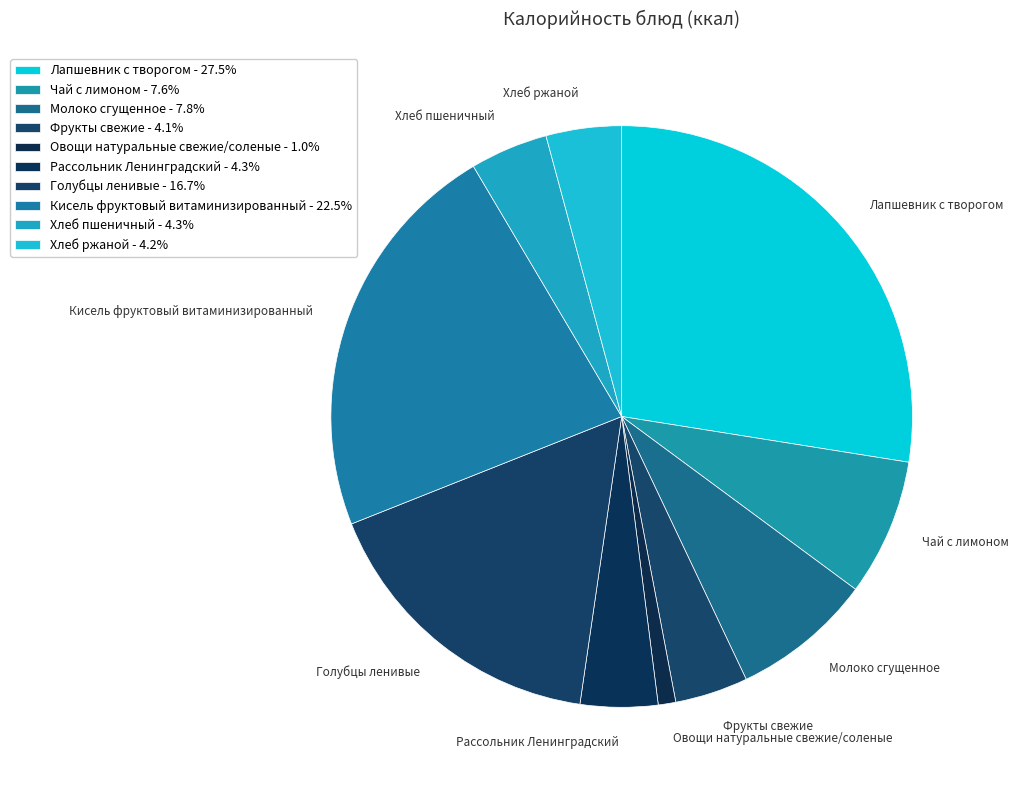

Does any single category account for the majority?

No